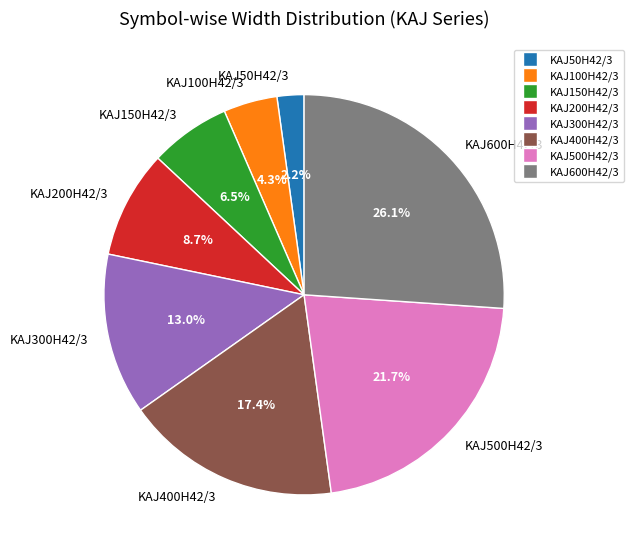

What is the largest slice in the pie chart?

KAJ600H42/3